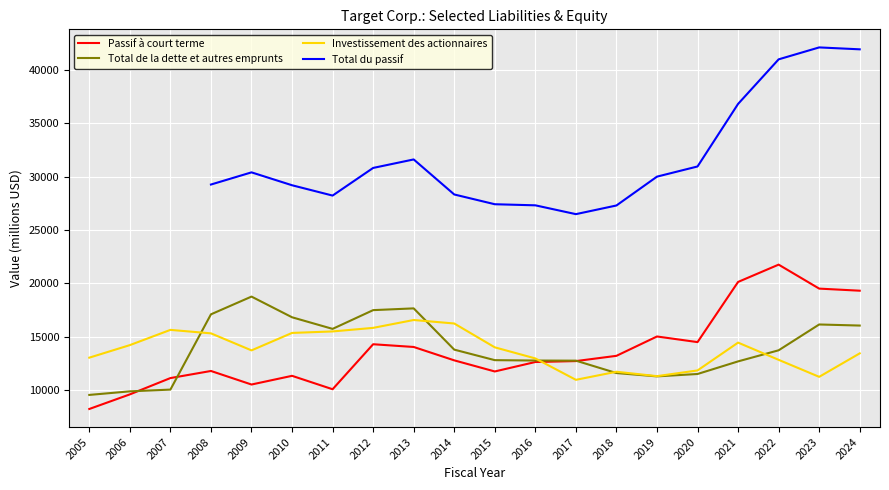

Is this an area chart (filled region under the line)?

No